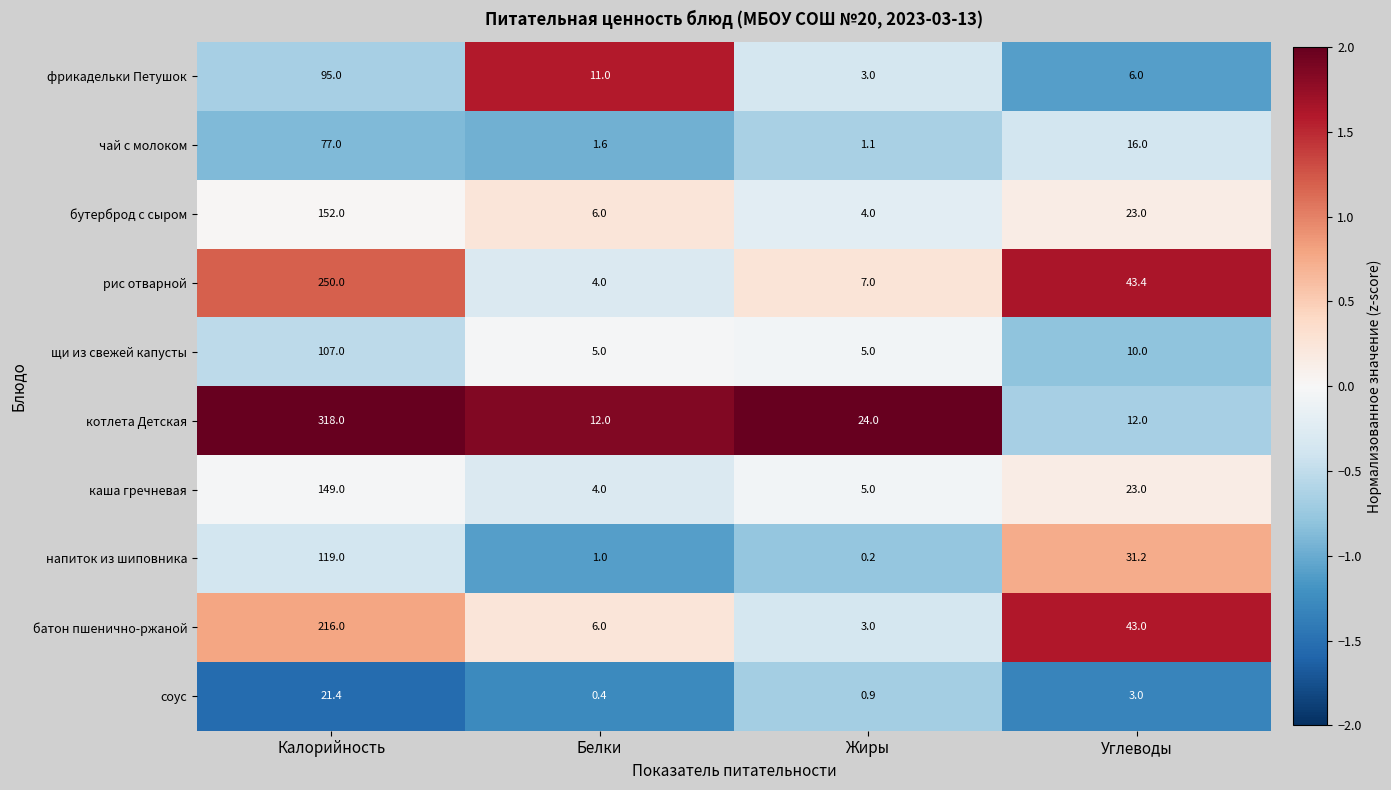

Count the number of categories in the chart.

4